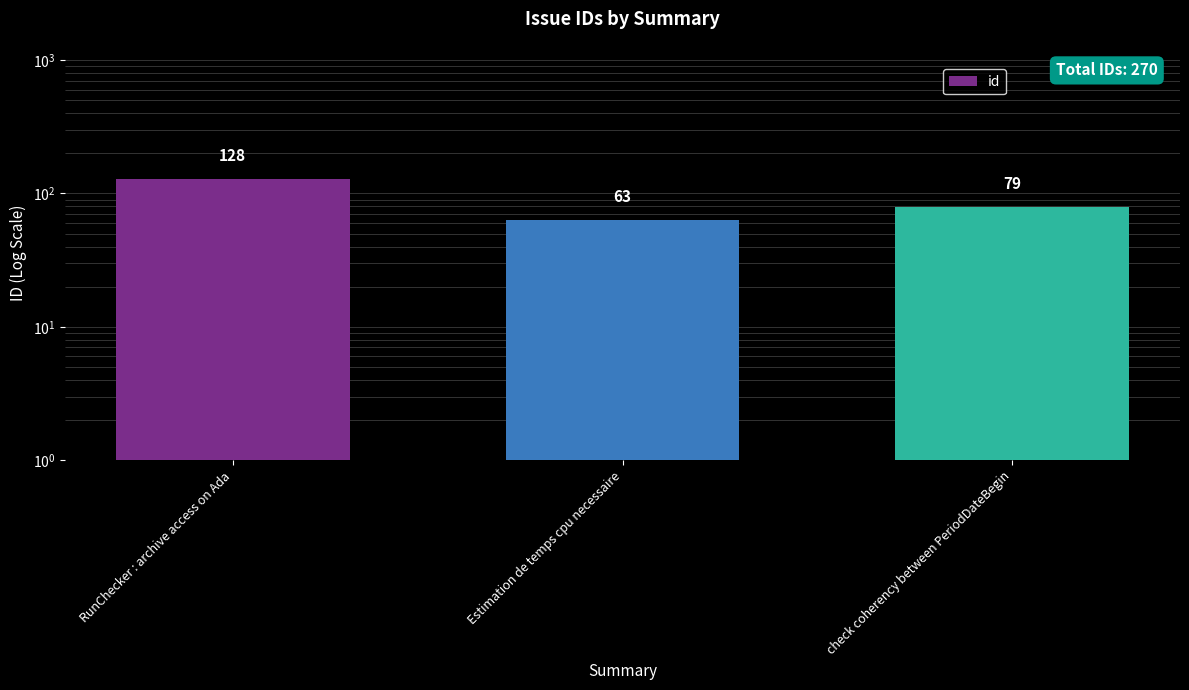

Is it true that the value at check coherency between PeriodDateBegin is 79?

True